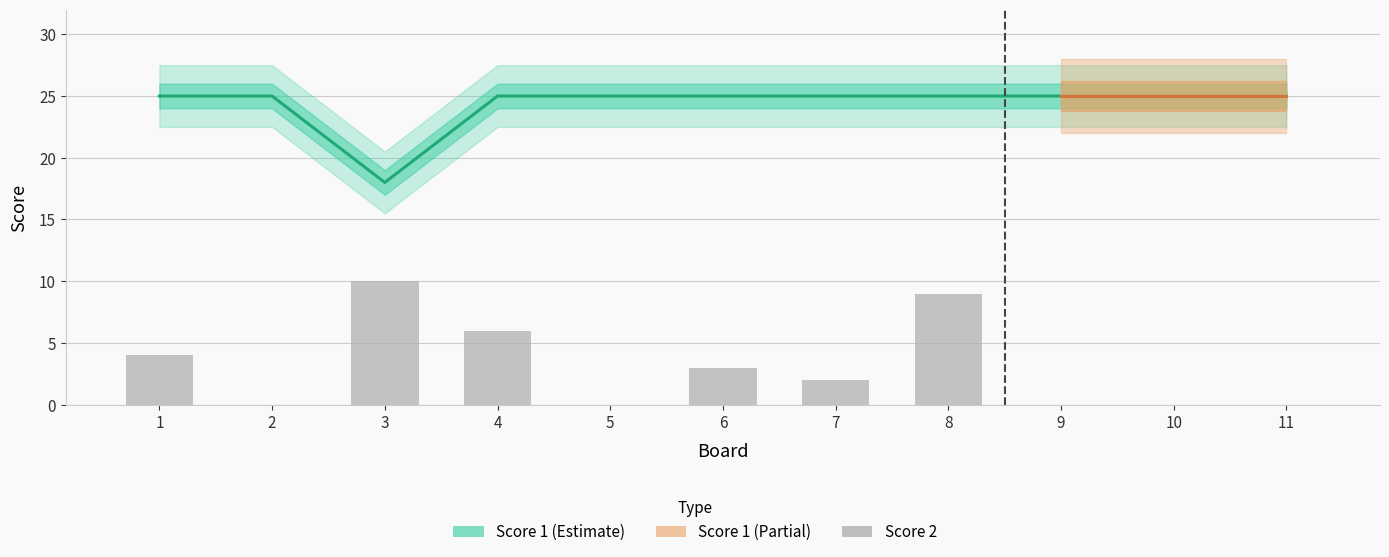

Which series has the largest total across all categories?

Score 1